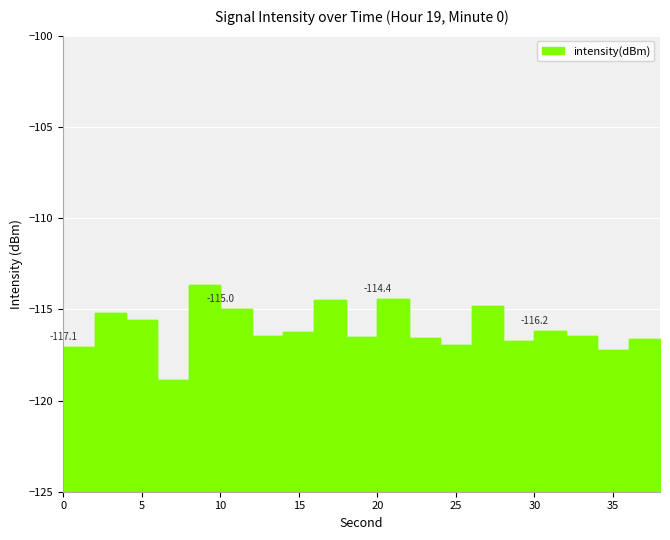

What is the difference between the second highest and minimum values?

4.4